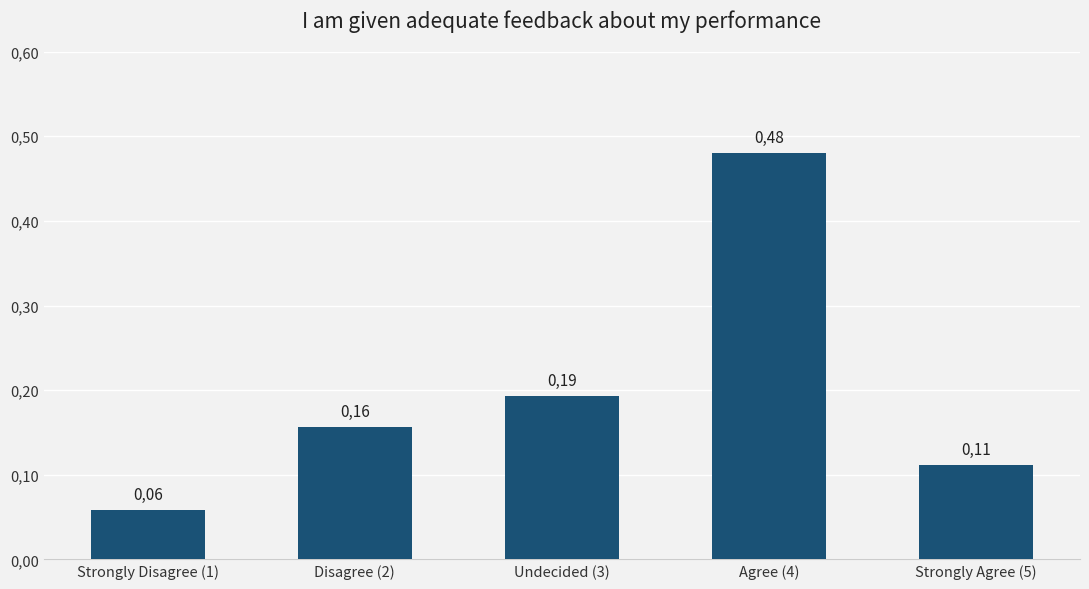

The chart shows a value of 0.2 at Undecided (3). True or false?

True